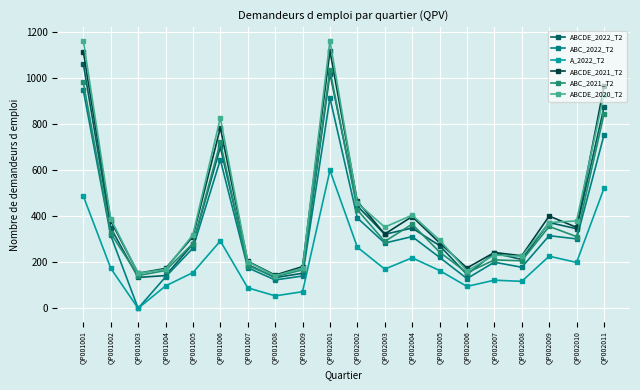

The ABCDE_2022_T2 series shows 490 at QP002011. True or false?

False